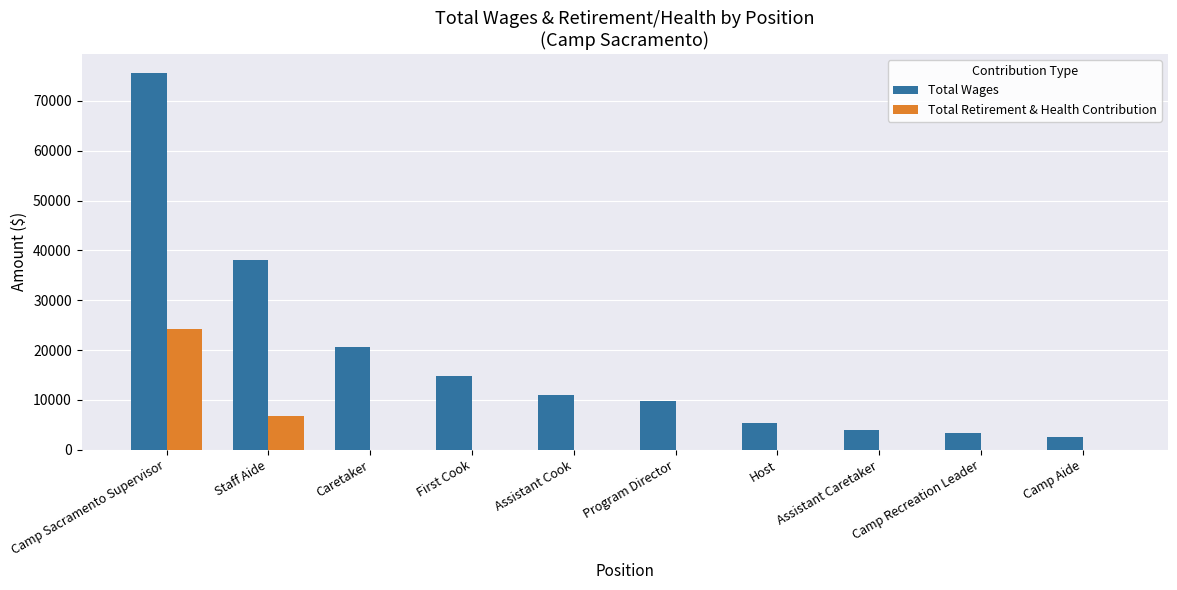

What are all the series names shown in the legend?

Total Wages, Total Retirement & Health Contribution